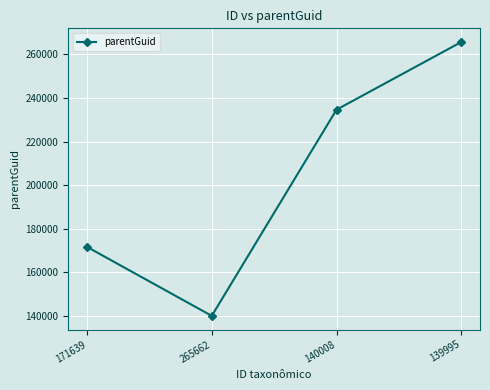

What is the ratio of the value at 265662 to the value at 171639?

0.8